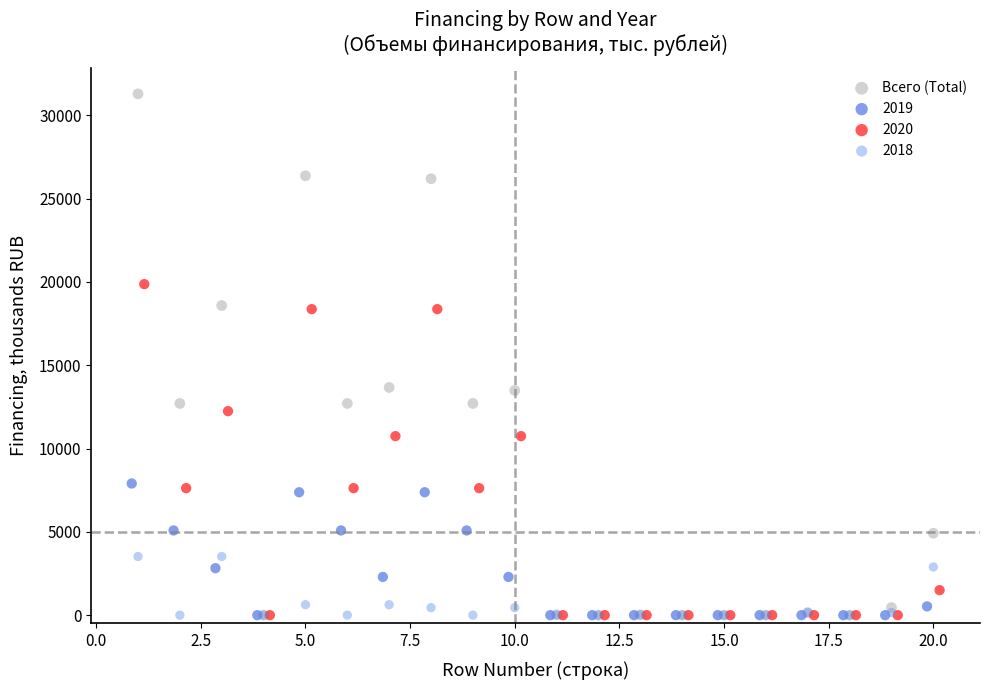

Which series reaches the maximum Y coordinate?

Всего (Total)